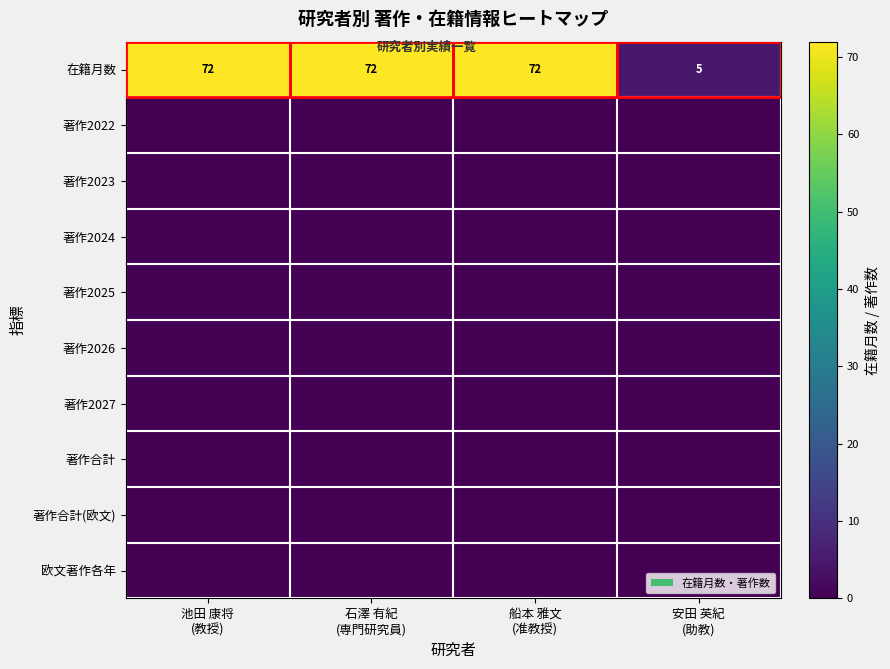

Rank the categories by 著作2027 value from lowest to highest.

池田 康将 (教授), 石澤 有紀 (専門研究員), 船本 雅文 (准教授), 安田 英紀 (助教)